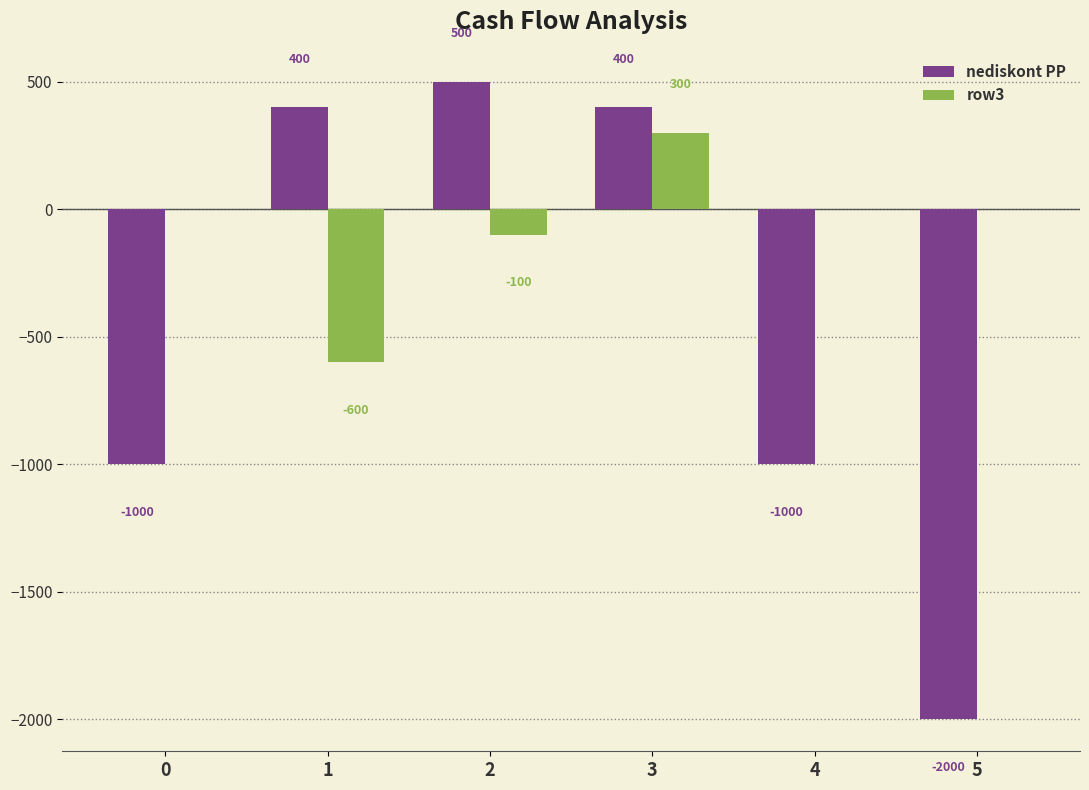

What are all the series names shown in the legend?

nediskont PP, row3